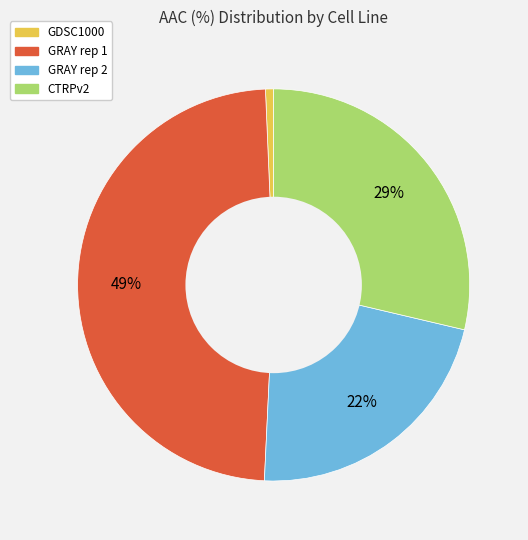

Between GRAY rep 1 and GDSC1000, which is larger?

GRAY rep 1